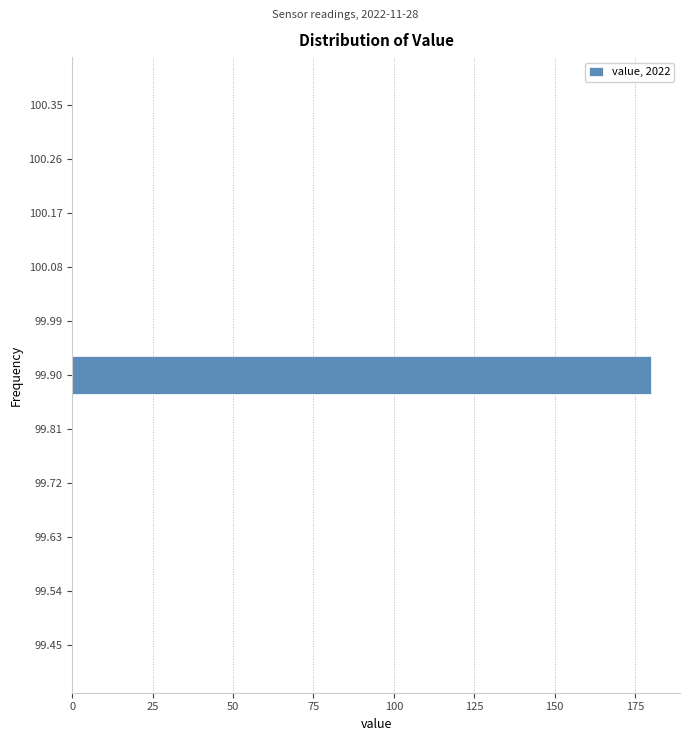

Reading top to bottom, transcribe all the data shown in this chart.

100.35=0	100.26=0	100.17=0	100.08=0	99.99=0	99.90=180	99.81=0	99.72=0	99.63=0	99.54=0	99.45=0